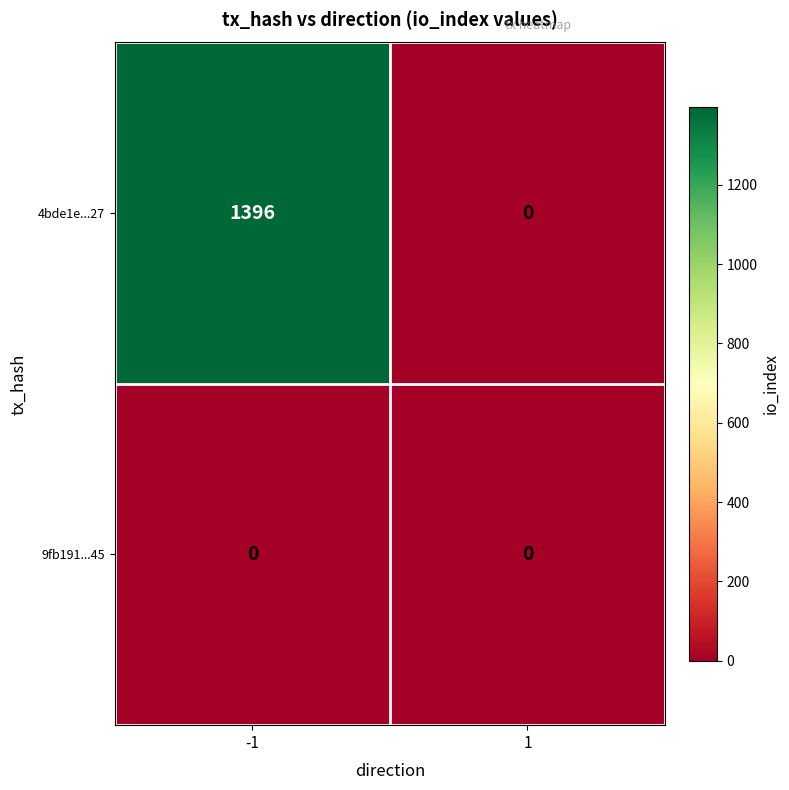

Reading left to right, extract all data points from this chart.

4bde1e...27: -1=1396	1=0
9fb191...45: -1=0	1=0